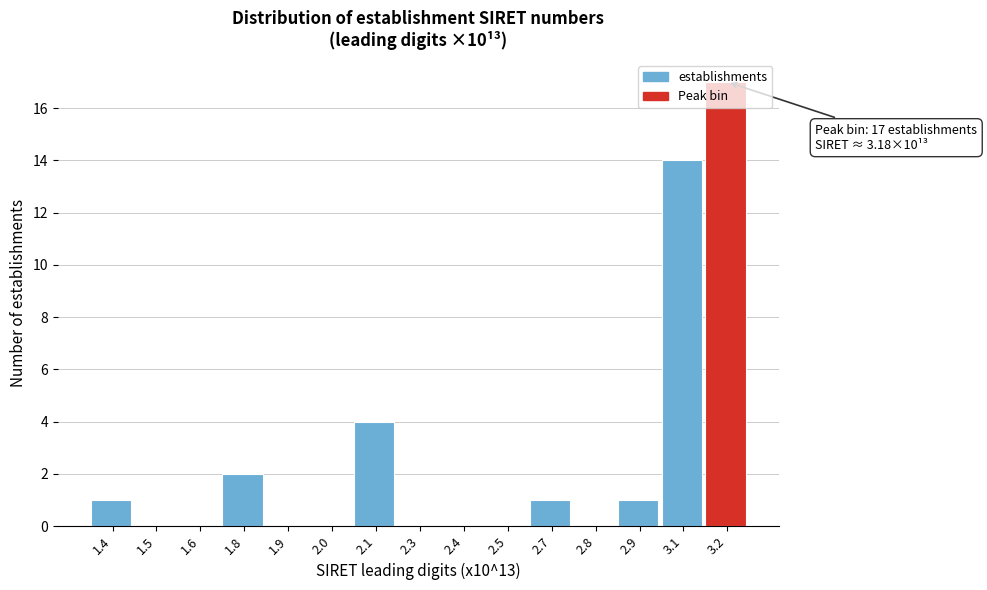

What is the greatest value displayed?

17